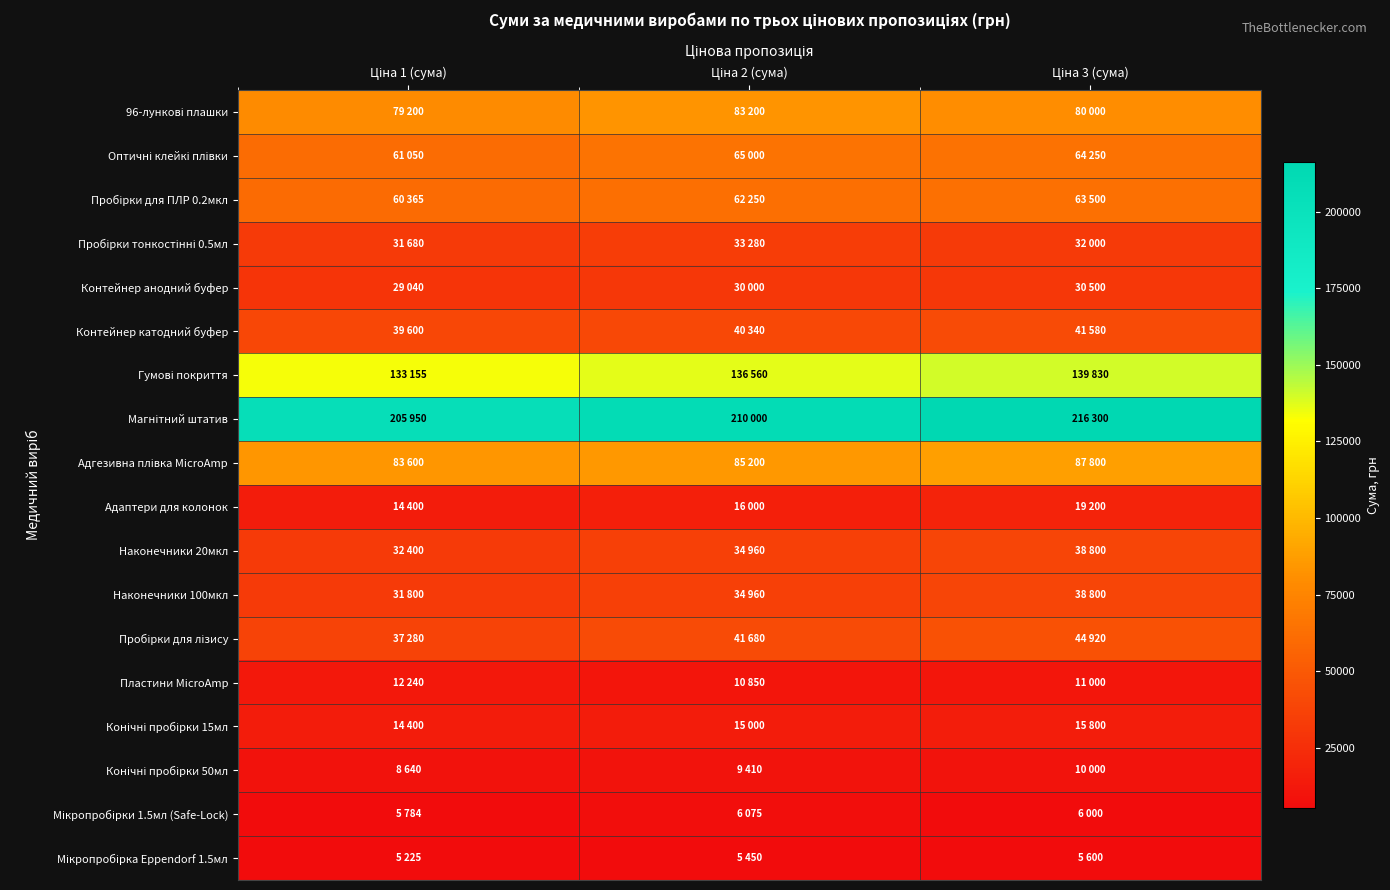

Between Ціна 2 (сума) and Ціна 3 (сума), which is larger?

Ціна 2 (сума)